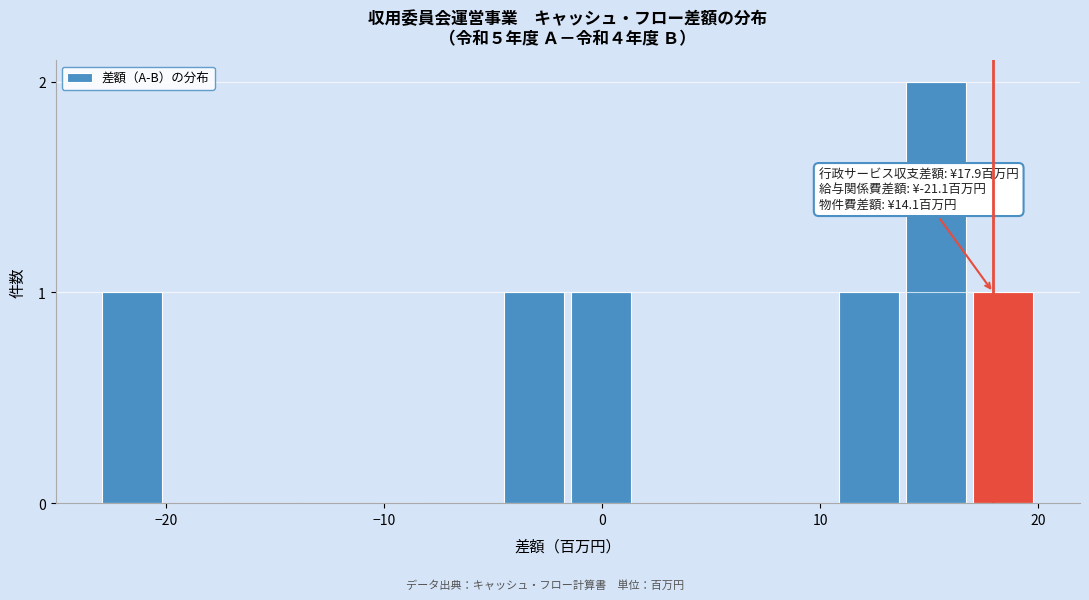

Read against the x-axis, roughly where is the centre of the tallest bar?

15